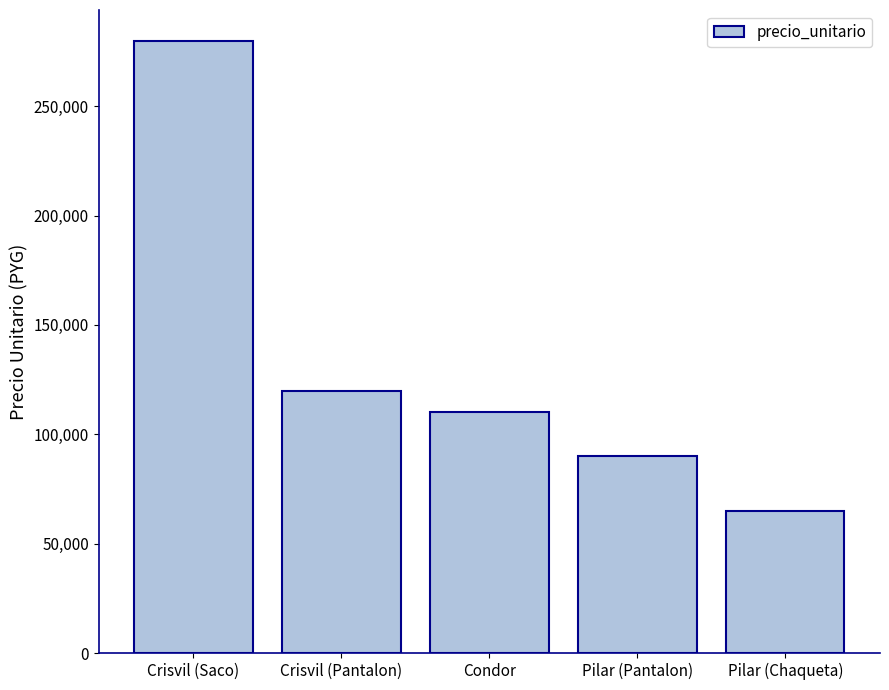

What is the approximate value at Crisvil (Pantalon)?

120000